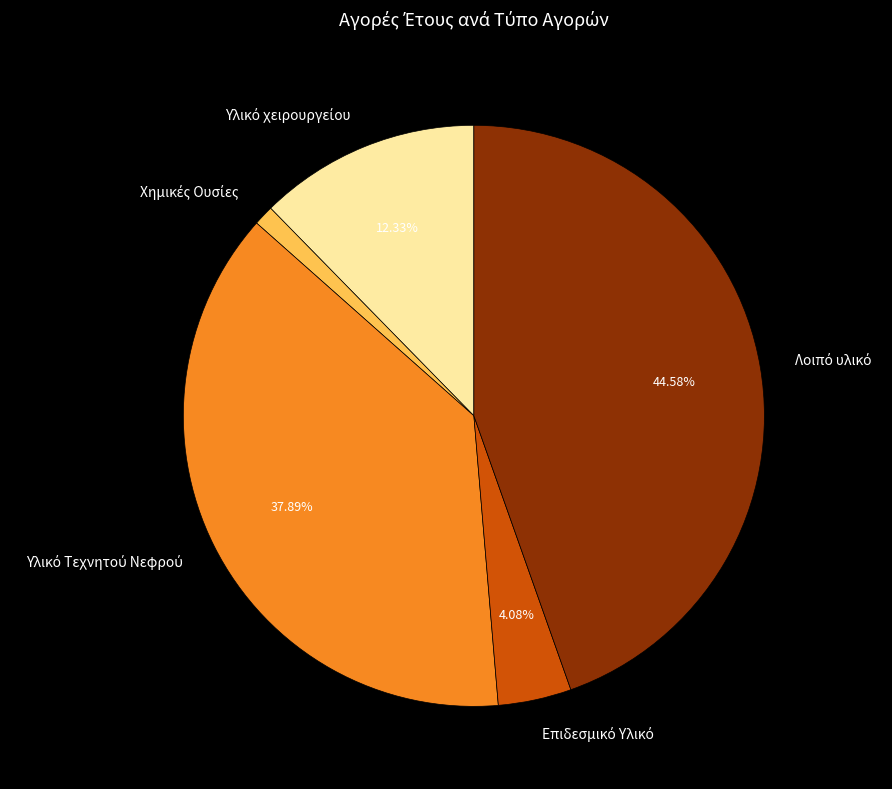

Does any single category account for the majority?

No